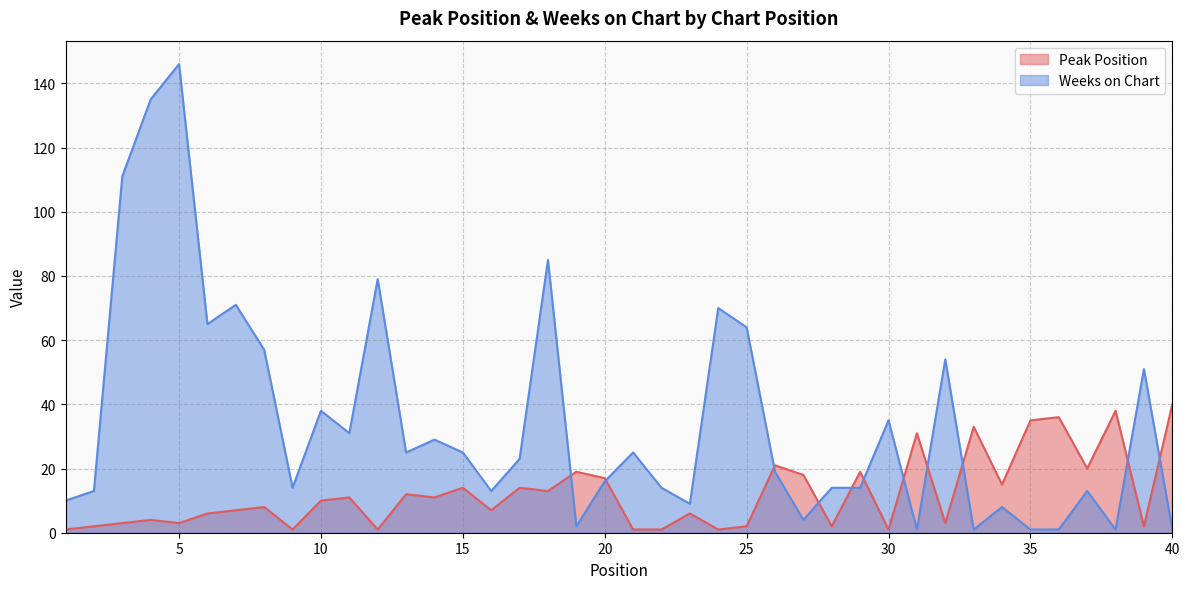

What is the difference between the maximum and minimum values in the Weeks on Chart series?

145